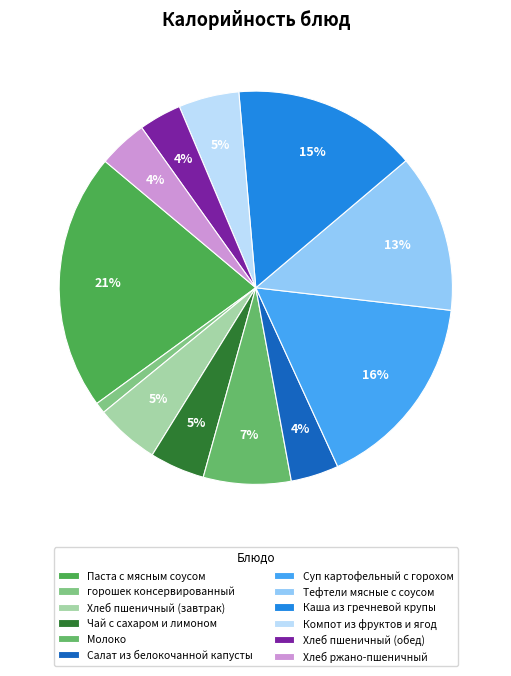

What is the largest slice in the pie chart?

Паста с мясным соусом